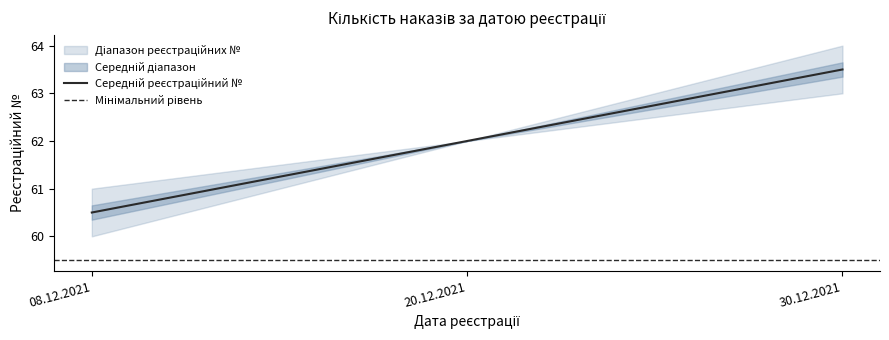

Where is the data nearest to the value 62?

20.12.2021